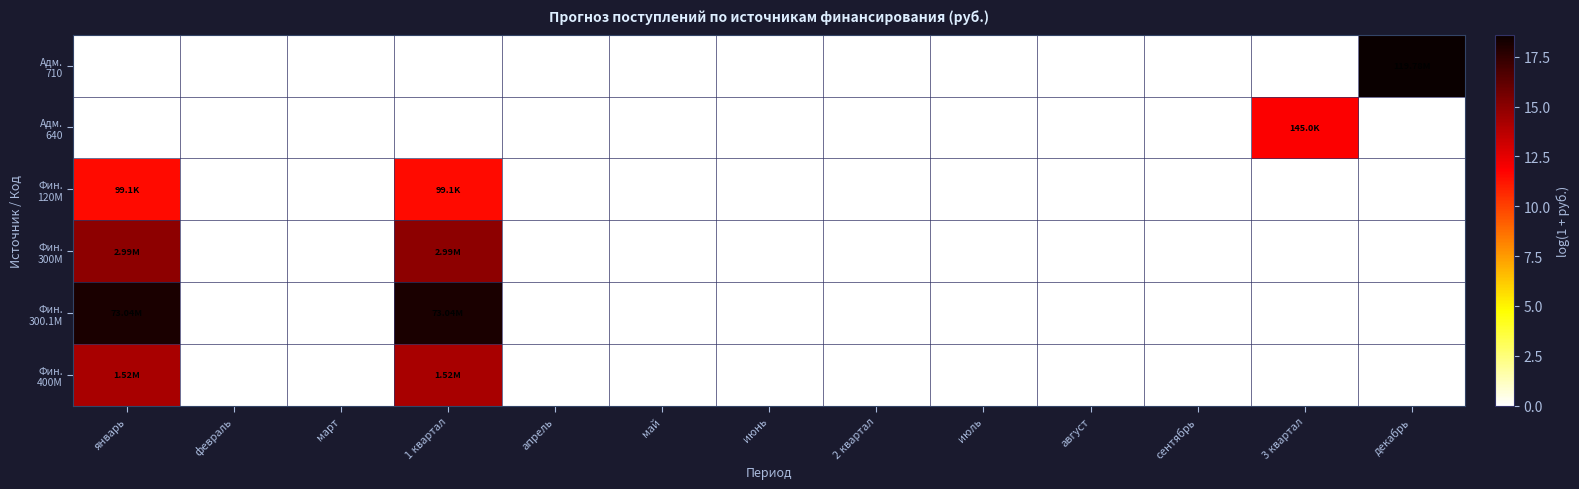

At which category is the sum across all series the highest?

январь